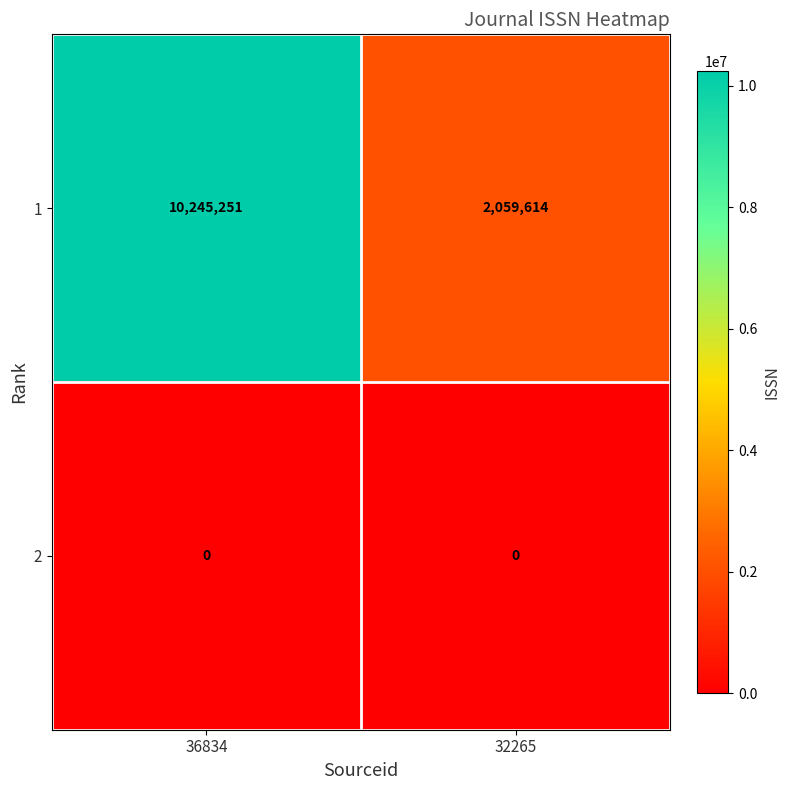

Is it true that 1 equals 13342998 at 36834?

False